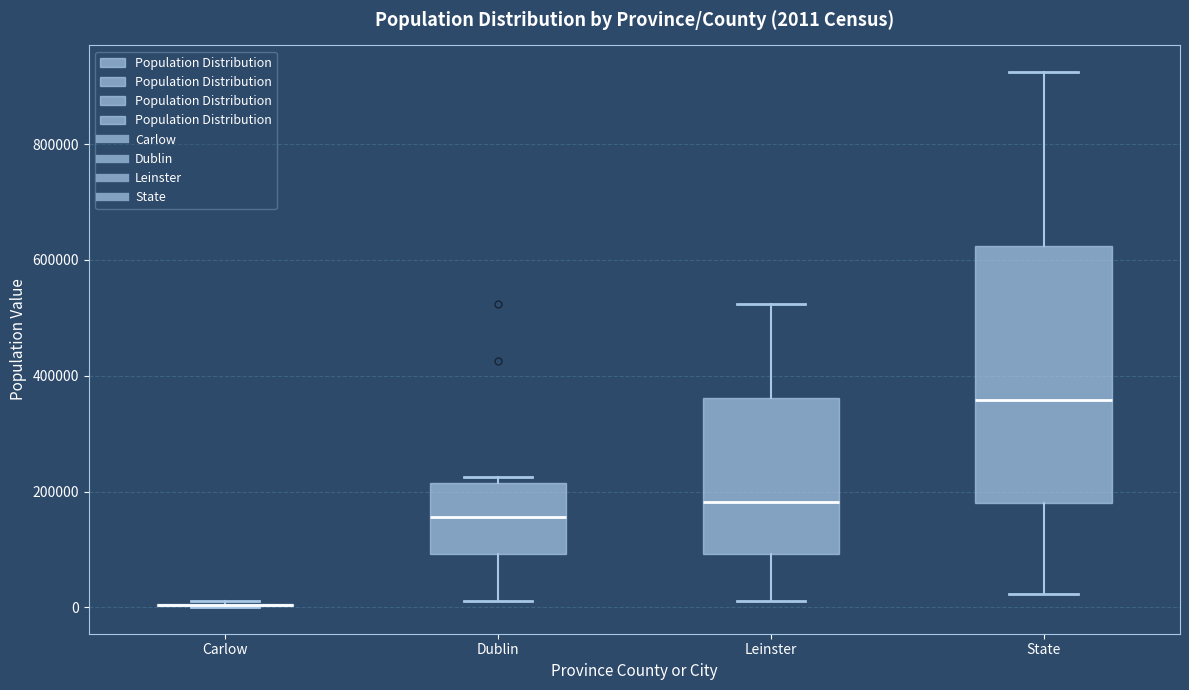

Comparing the boxes themselves (not the whiskers), which one is the tallest?

State